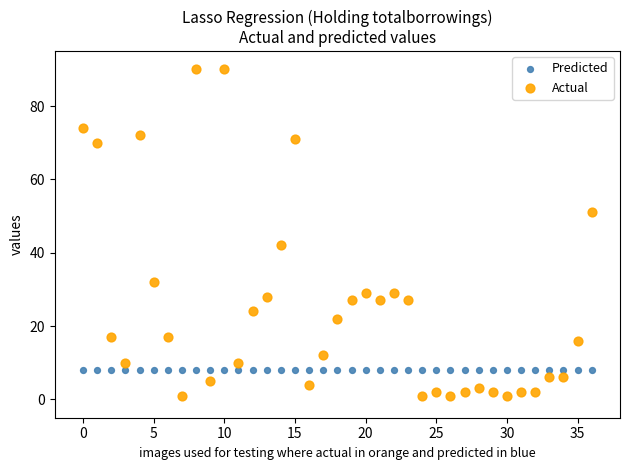

Which series contains the lowest Y value?

Actual